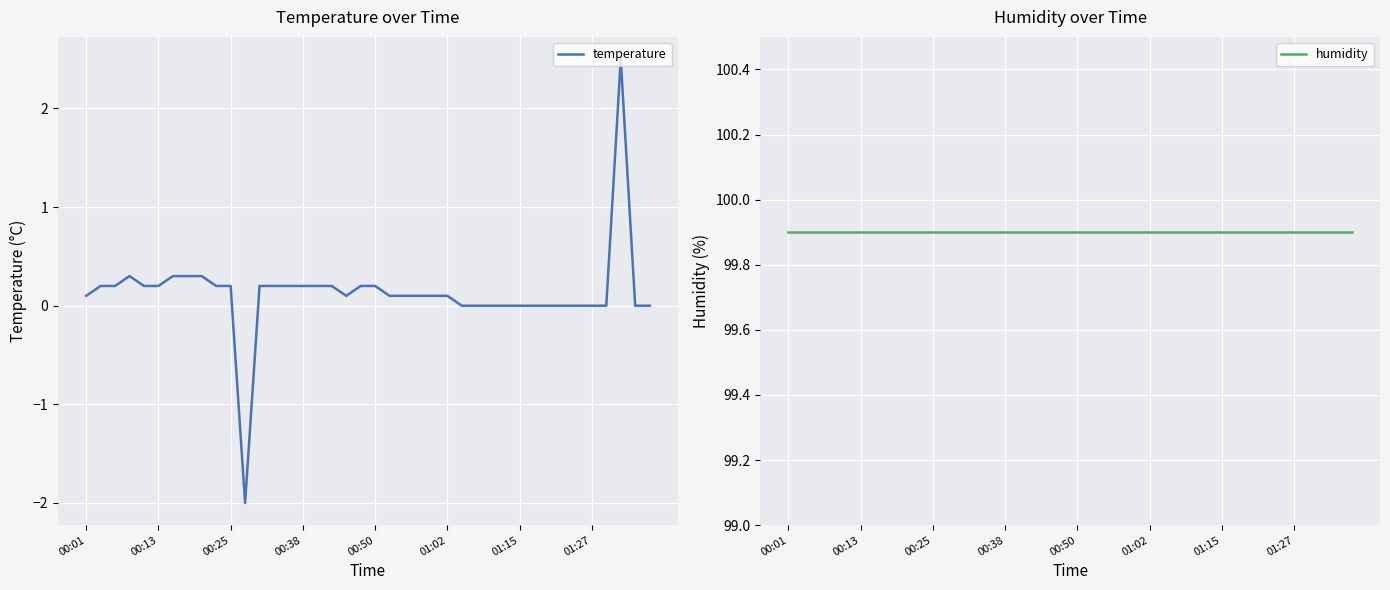

What is the difference between the highest and lowest values at 36?

99.9